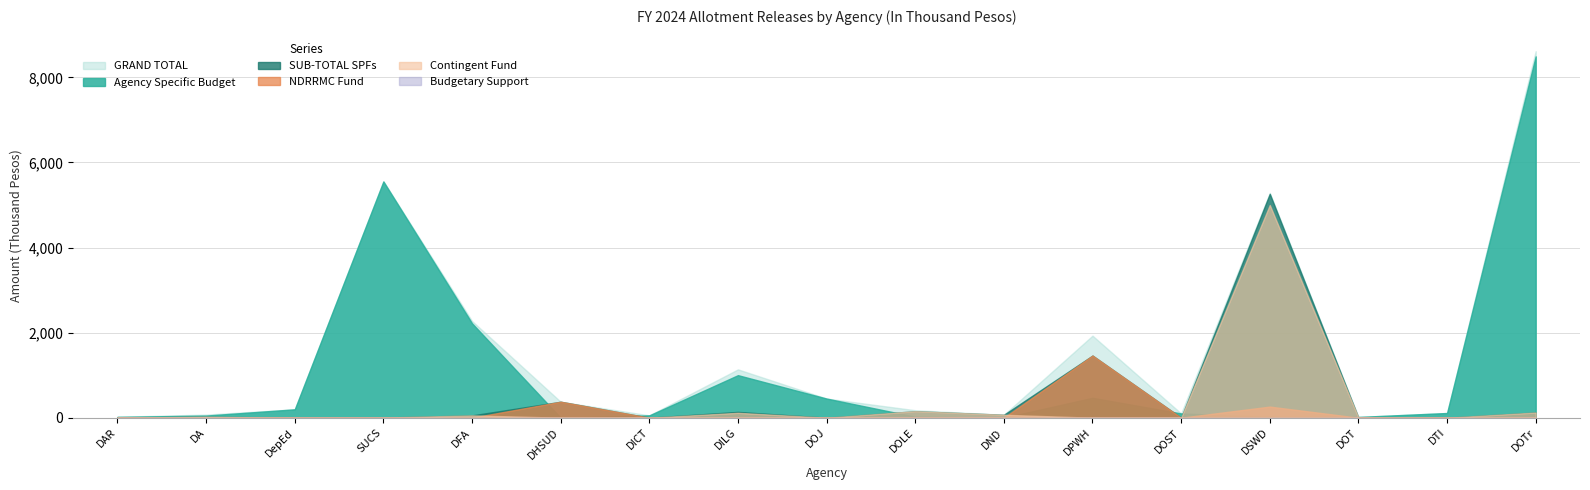

Where is GRAND TOTAL nearest to the value 4316762?

DSWD